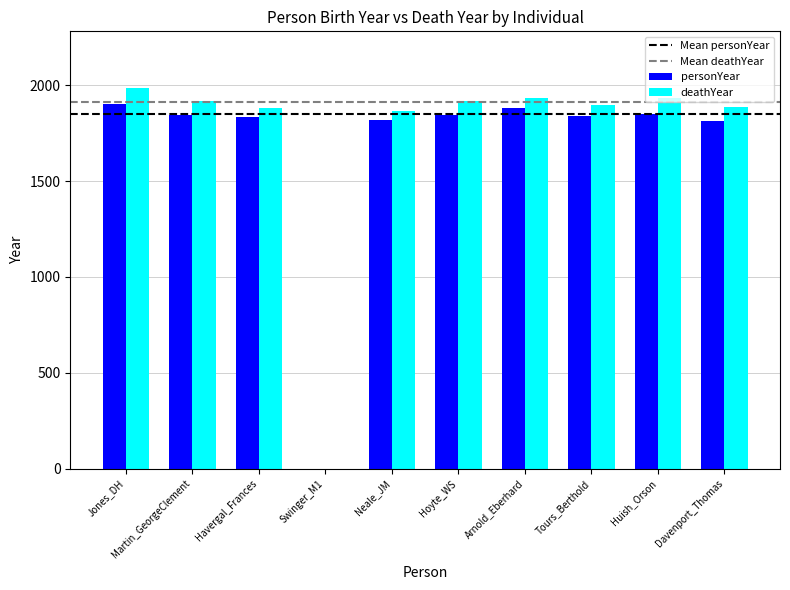

True or false: deathYear has a value of 1917 at Hoyte_WS.

True